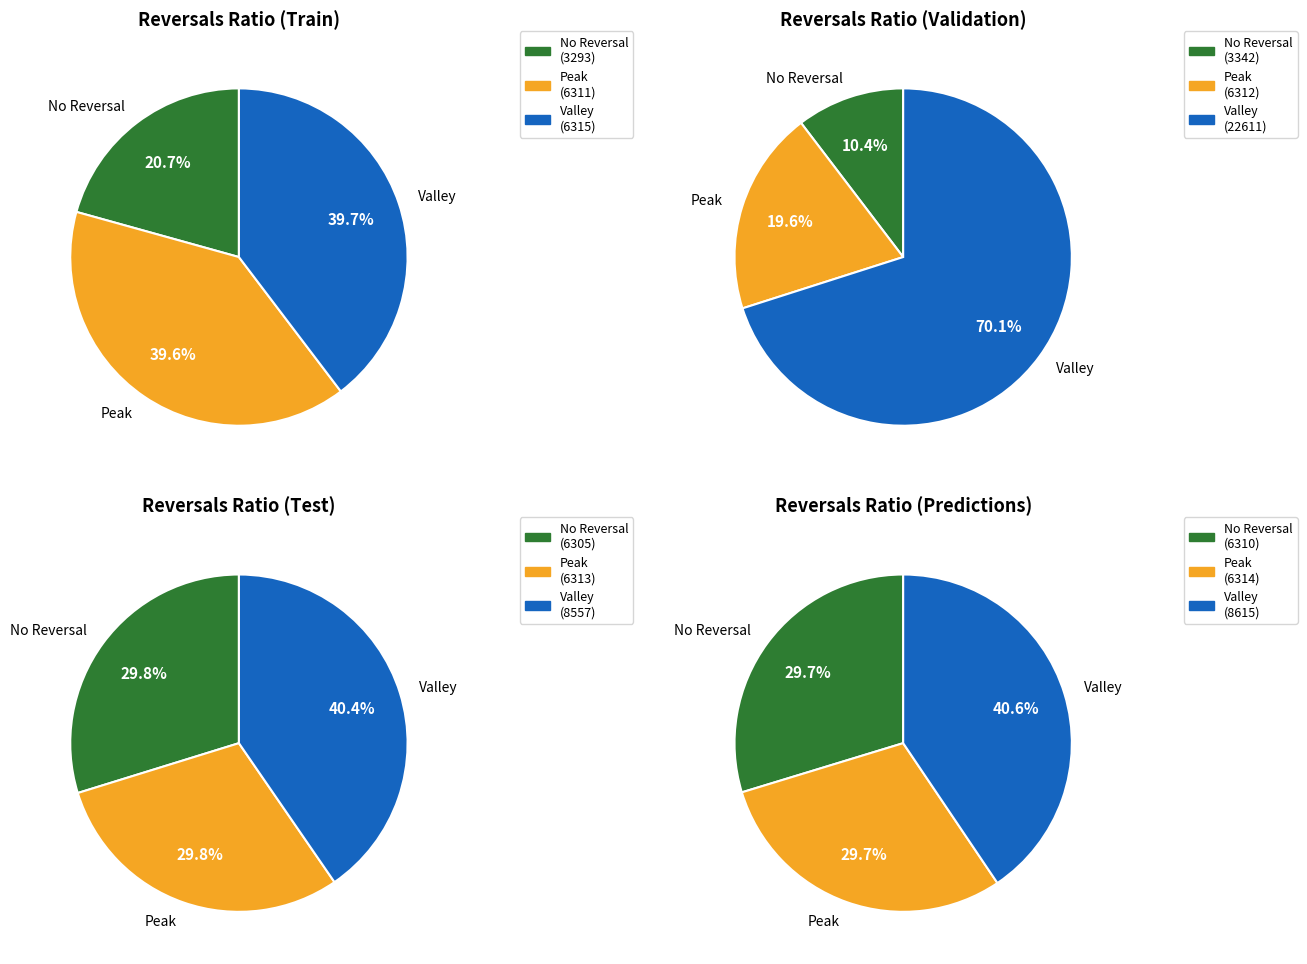

At 2005-04-14, list the series in order from smallest to largest.

No Reversal, Peak, Valley